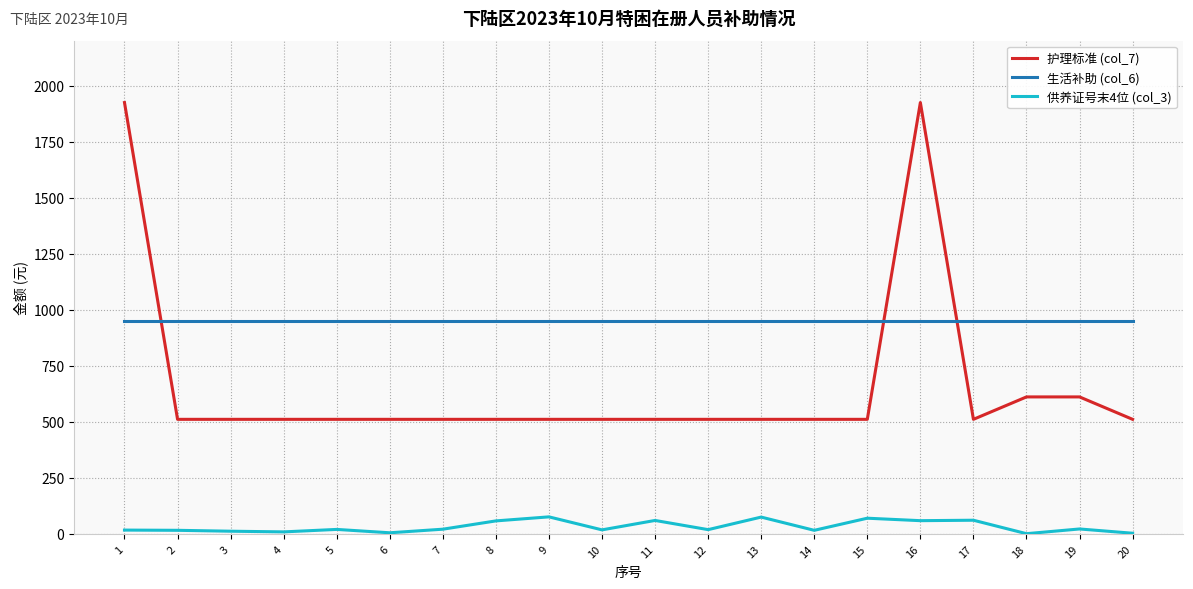

What is the maximum value shown in the chart?

1924